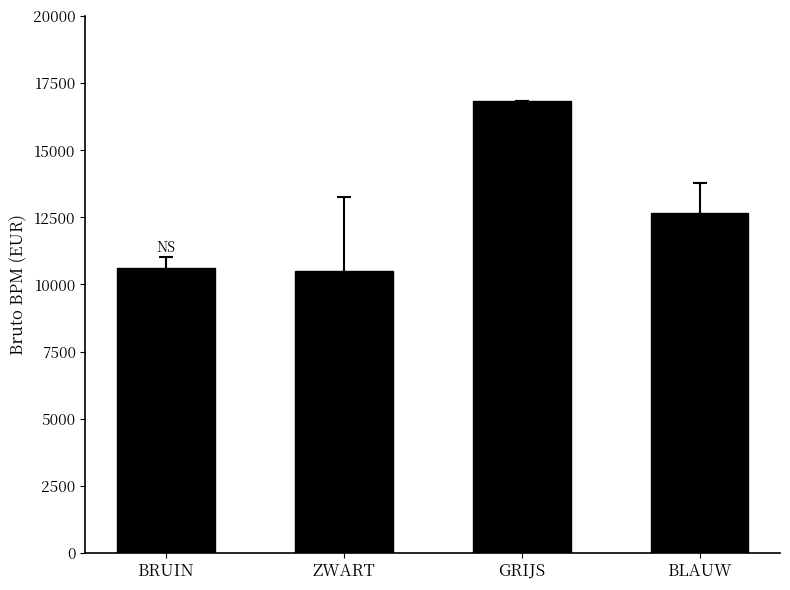

What is the change in value from ZWART to BLAUW?

+2146.3